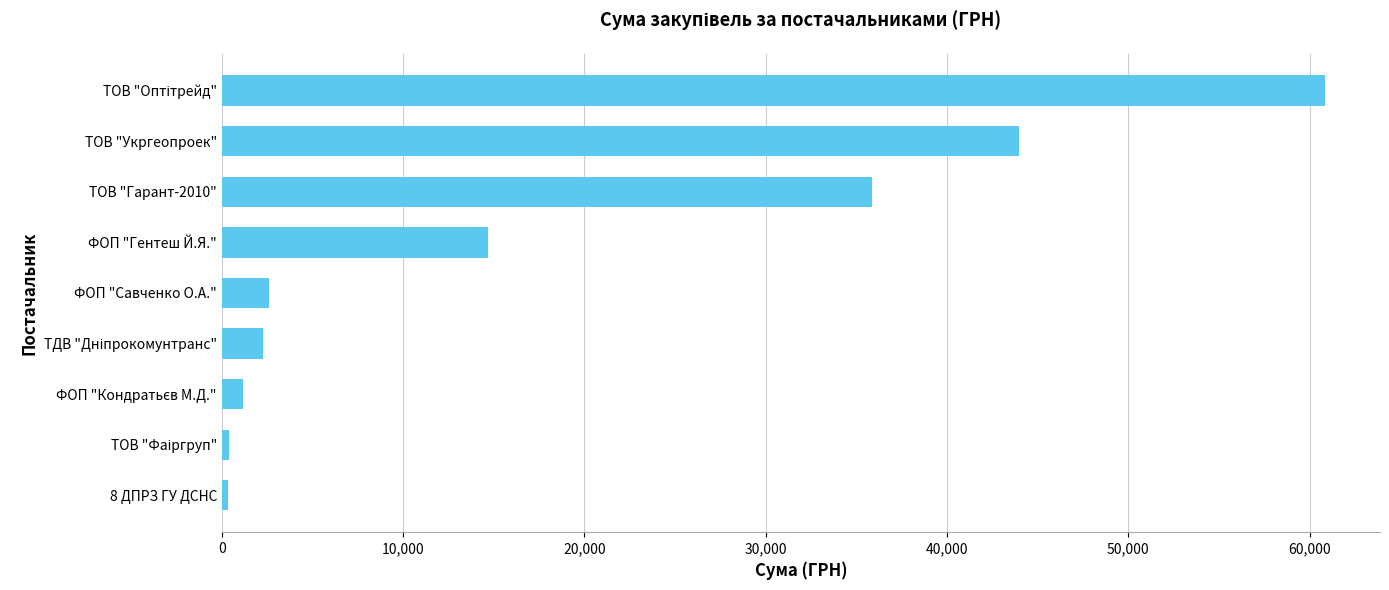

The chart shows a value of 43943.4 at ТОВ "Укргеопроек". True or false?

True